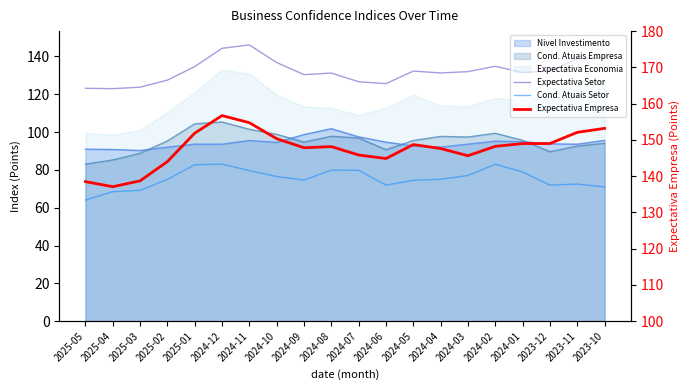

What is the difference between the highest and lowest values at 2024-03?

68.6